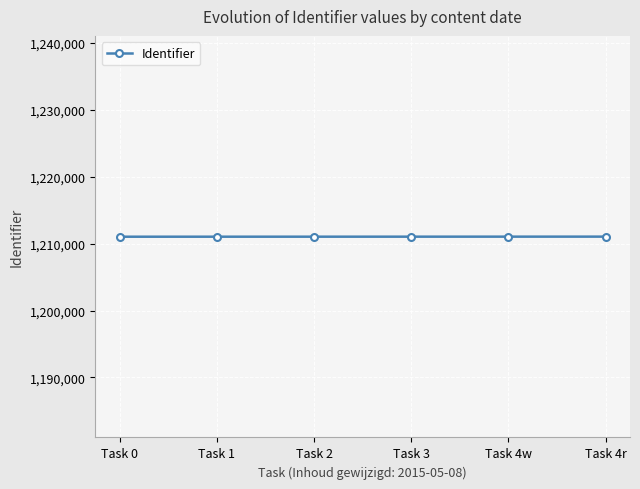

What is the value of the 4th point from the left?

1211045